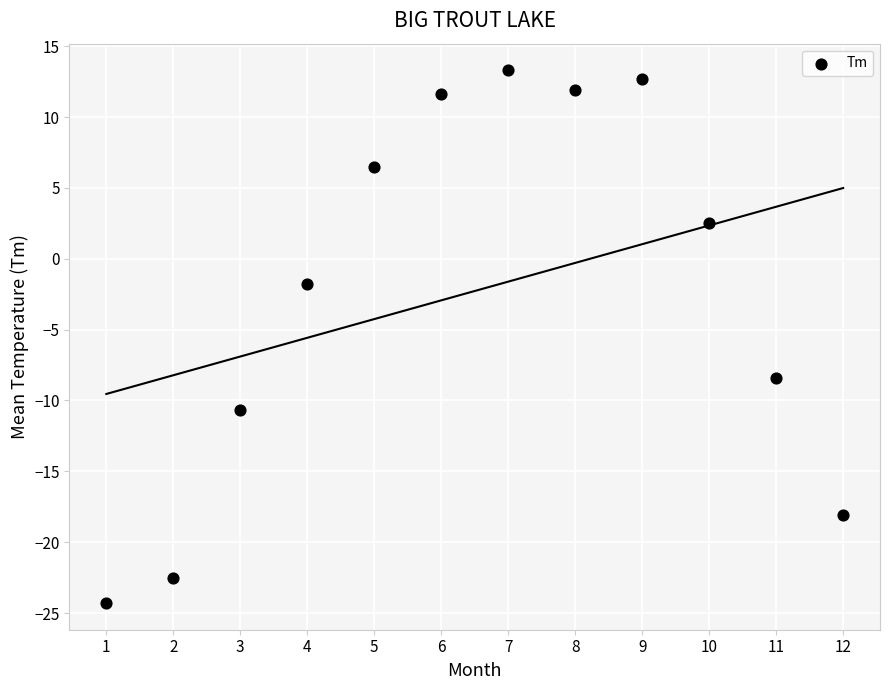

What is the range of Y values (max minus min)?

37.6